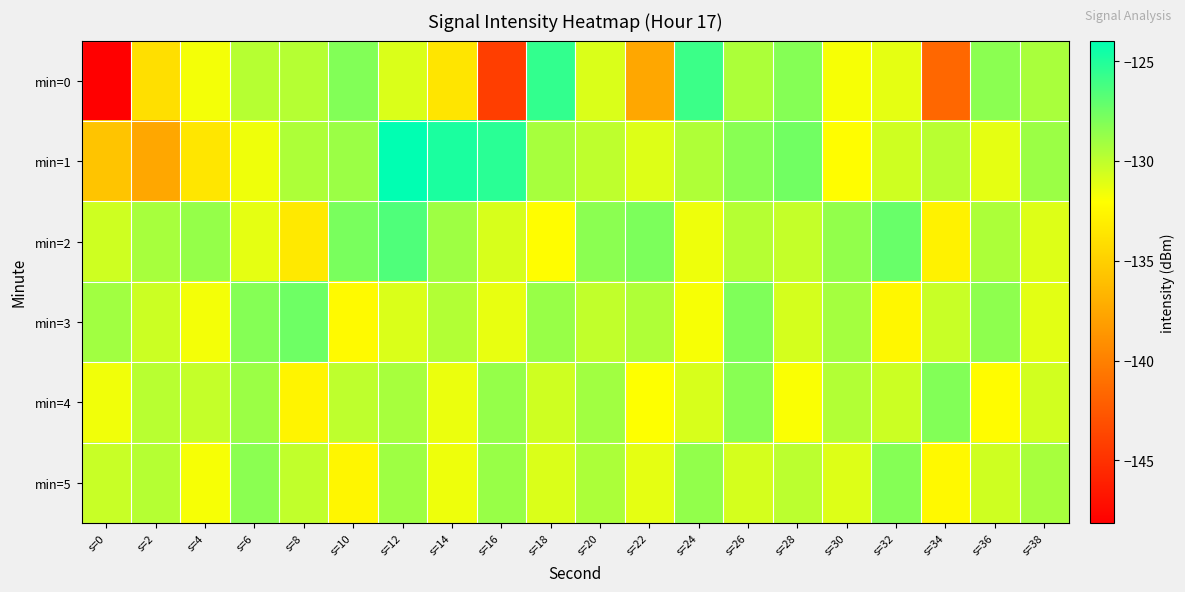

List the series in order of their peak value, highest first.

min=1, min=0, min=2, min=3, min=4, min=5